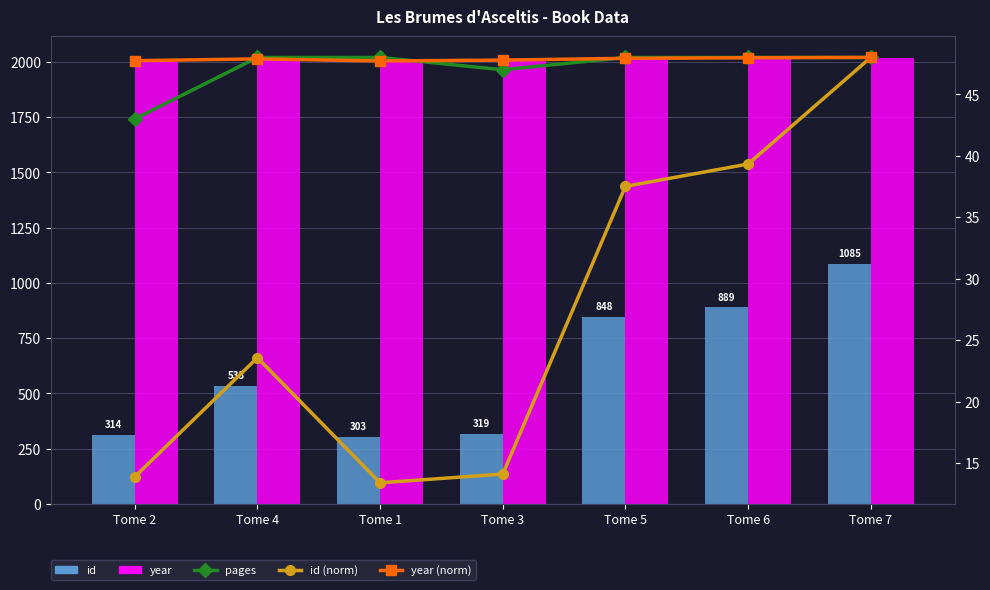

What is the label of the 2nd bar from the left?

Tome 4